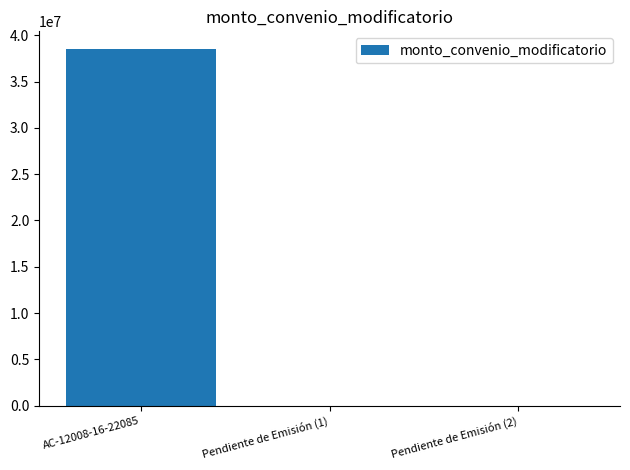

Is it true that the value at AC-12008-16-22085 is 60675939?

False